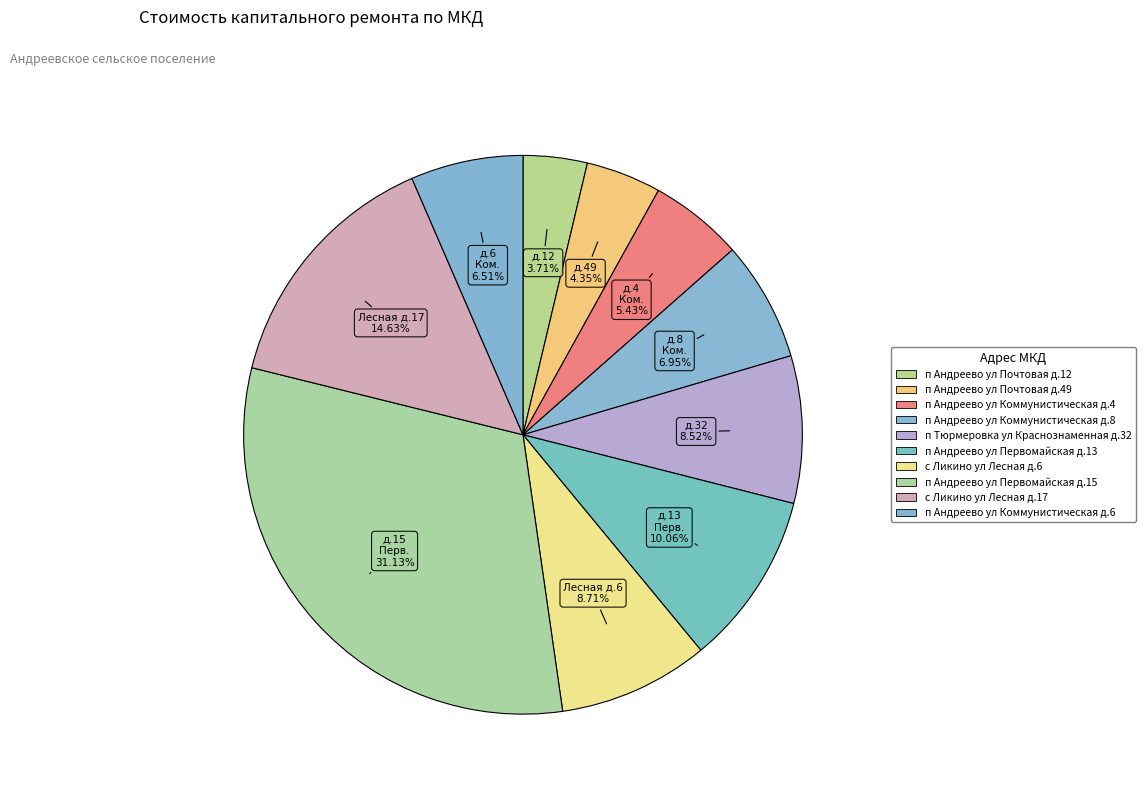

Between п Андреево ул Коммунистическая д.6 and с Ликино ул Лесная д.17, which is larger?

с Ликино ул Лесная д.17